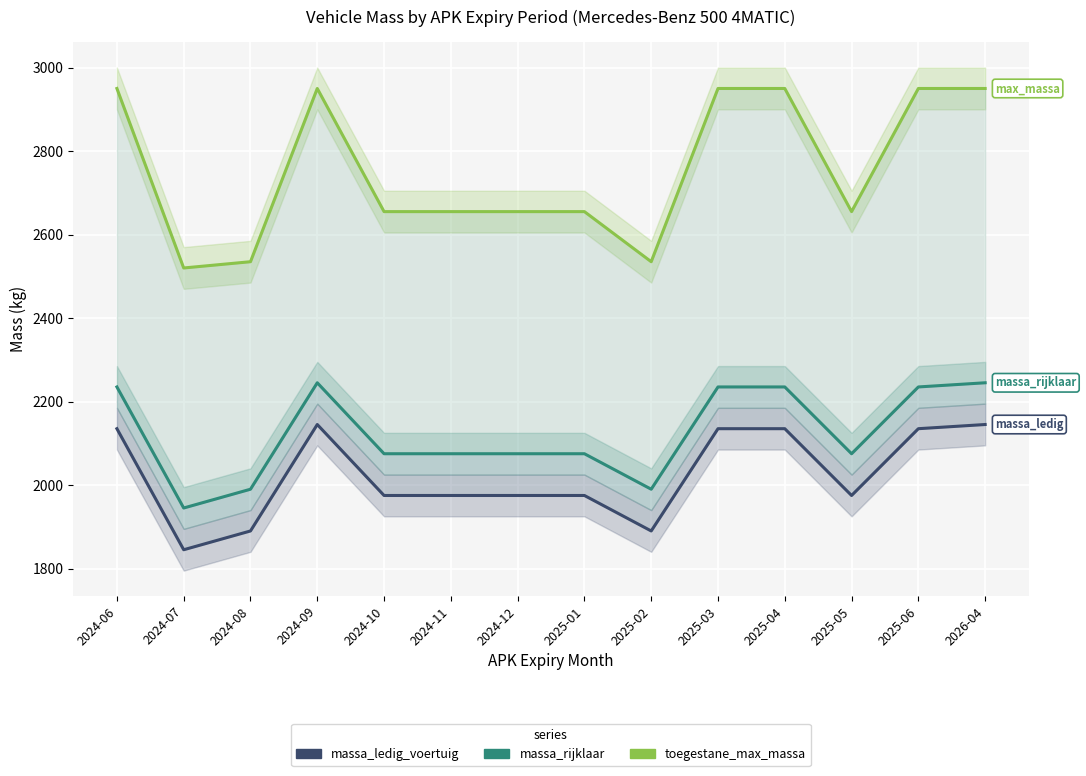

The value of massa_ledig_voertuig at 2025-01 is 1975. True or false?

True